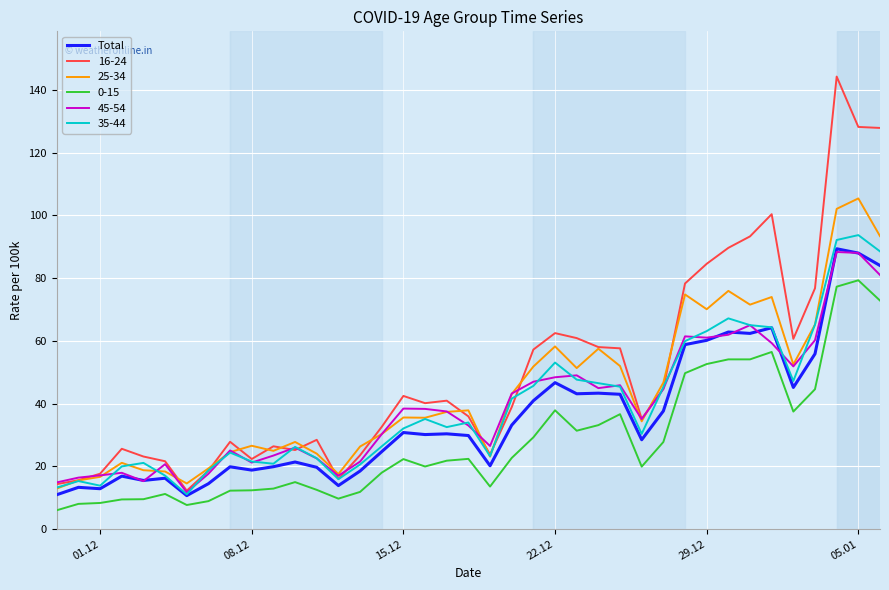

True or false: 25-34 and 0-15 intersect in this chart.

False